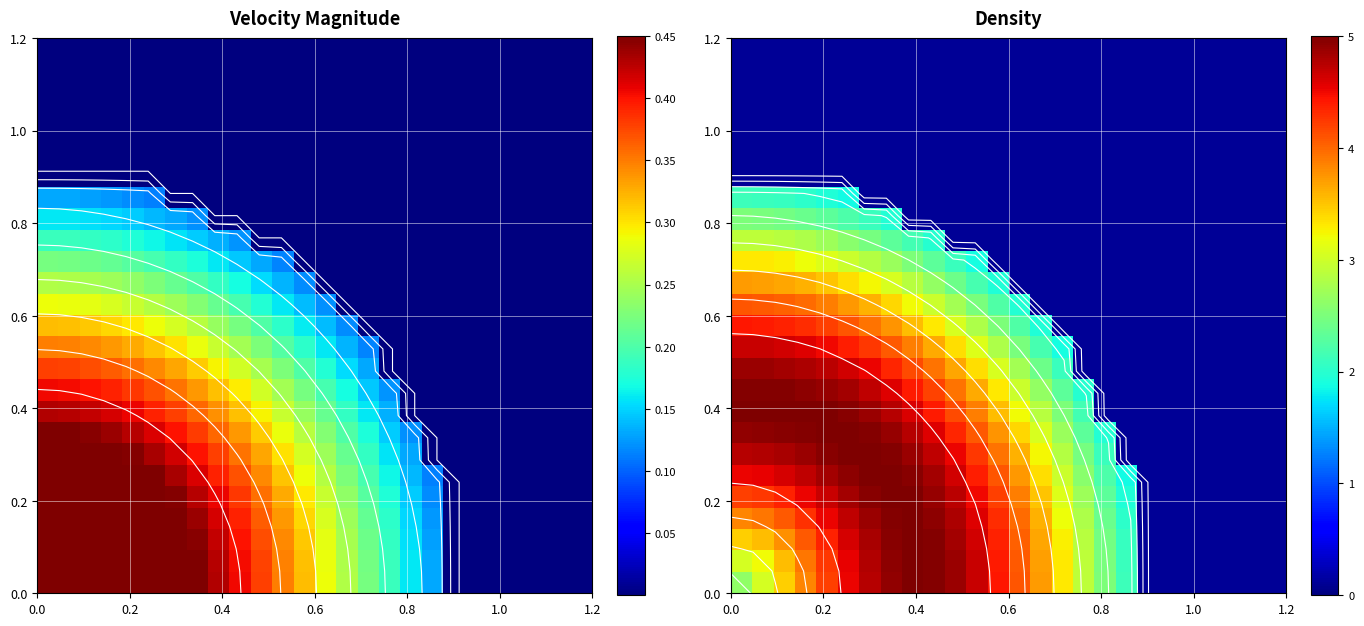

At how many categories does at least one series exceed 1?

19